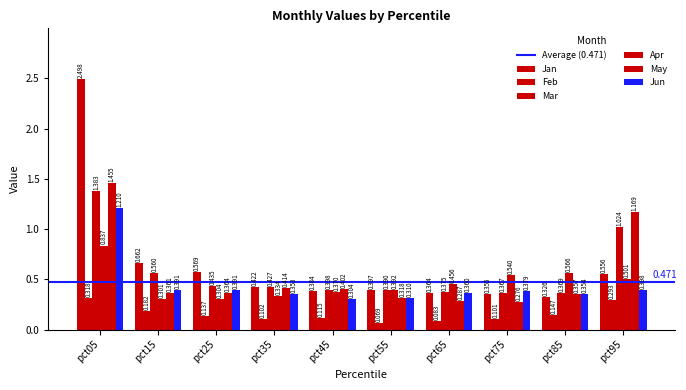

What is the difference between the maximum and minimum values in the May series?

1.2